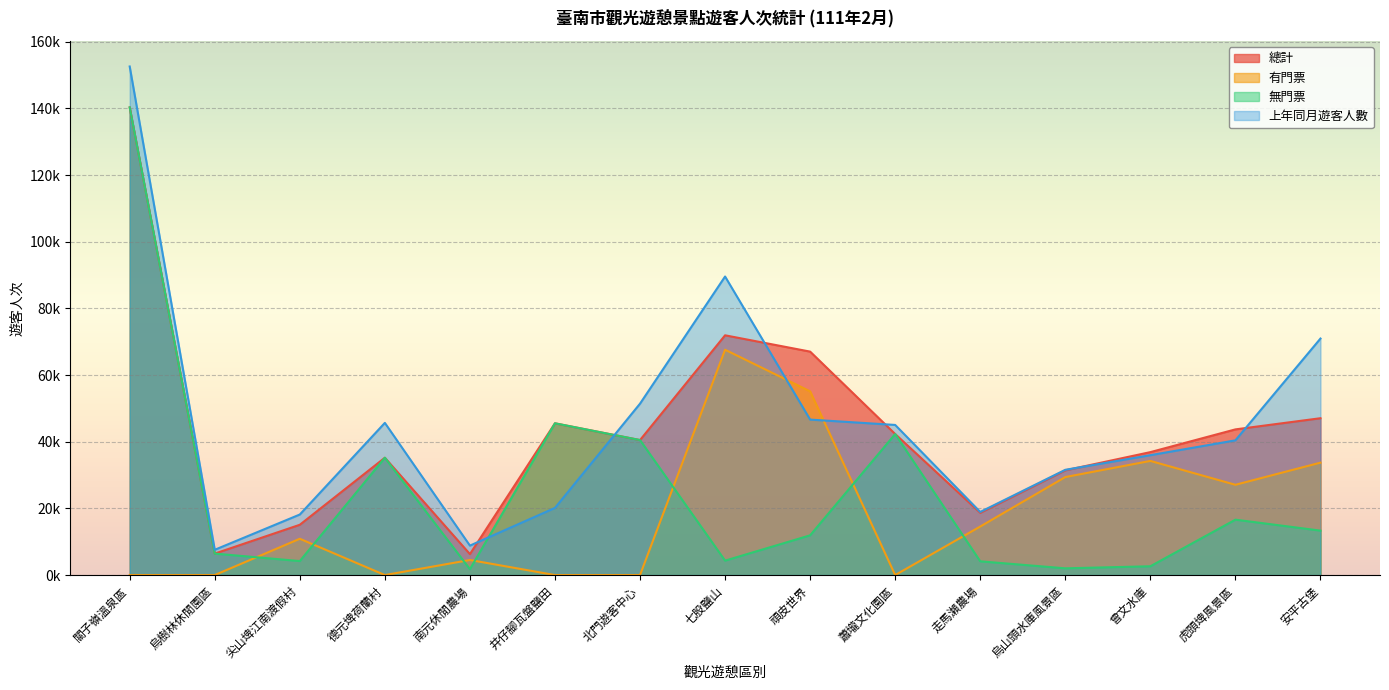

At which category does 無門票 reach its first local valley?

尖山埤江南渡假村